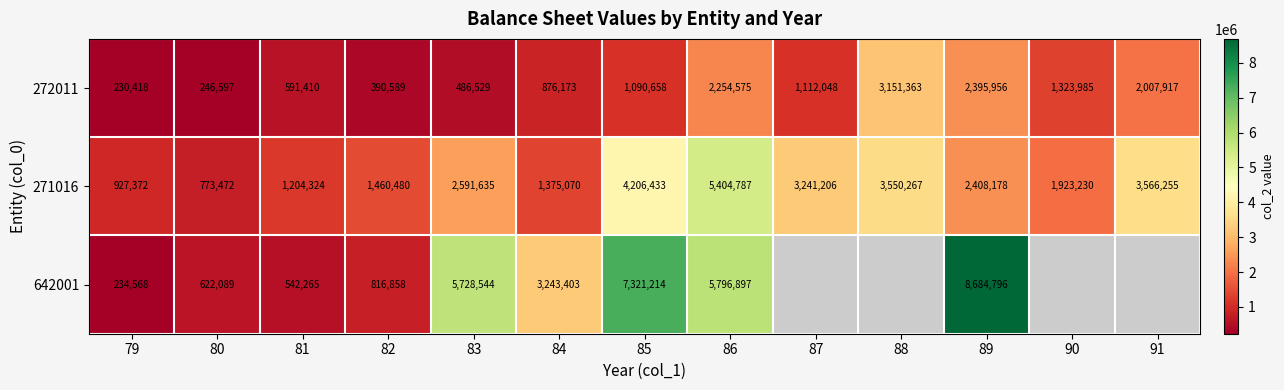

What is the difference between the highest and lowest values at 80?

526875